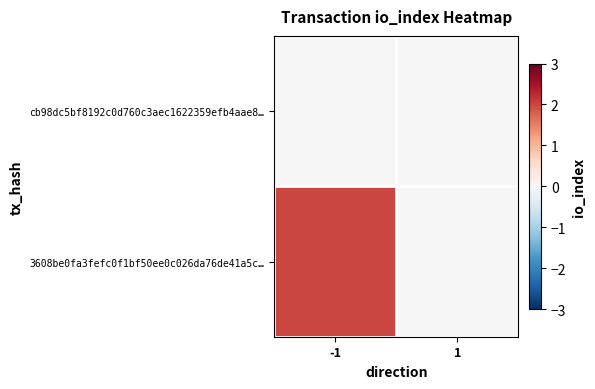

Reading left to right, extract all data points from this chart.

cb98dc5bf8192c0d760c3aec1622359efb4aae8…: -1=0	1=0
3608be0fa3fefc0f1bf50ee0c026da76de41a5c…: -1=2	1=0